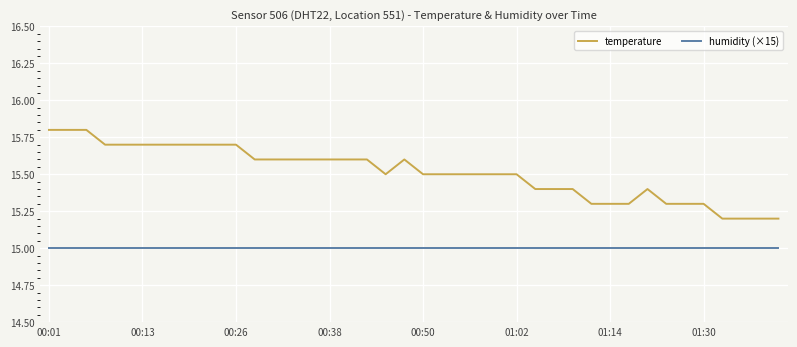

Which series has the largest range (max minus min)?

temperature